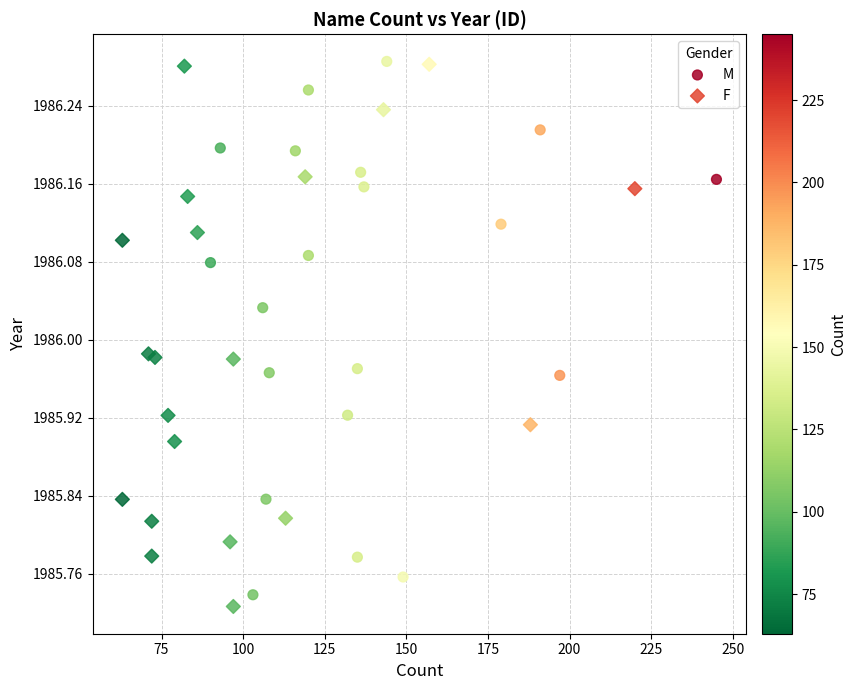

Which series contains the lowest Y value?

F